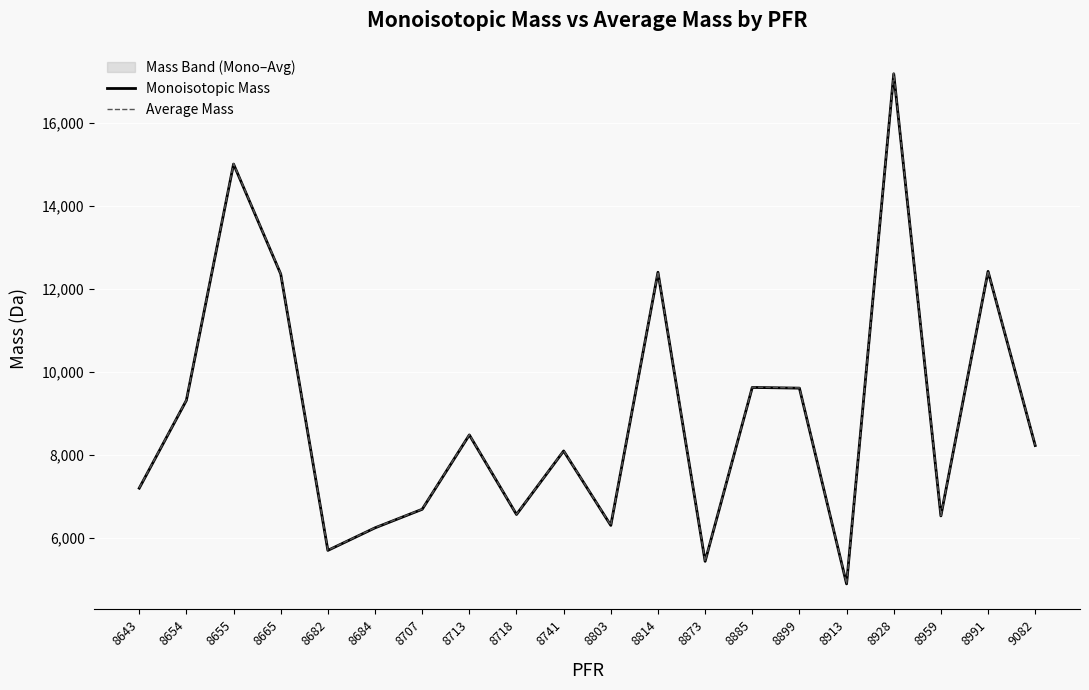

Between 8707 and 8885, which series saw the biggest shift?

Average Mass